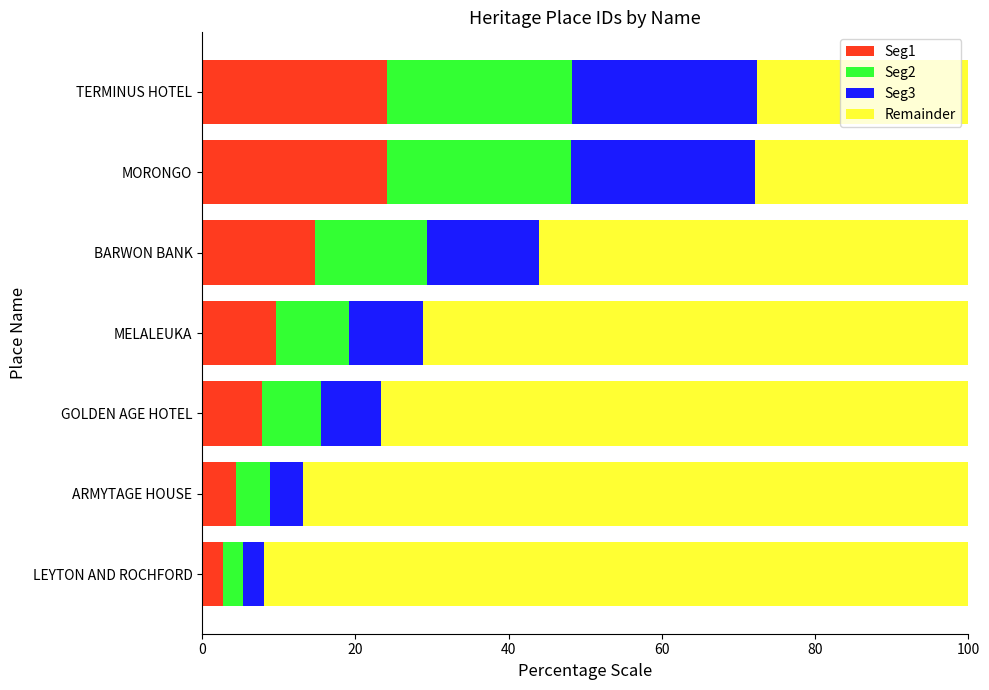

What is the difference between the maximum and second lowest values in the Seg1 series?

19.7